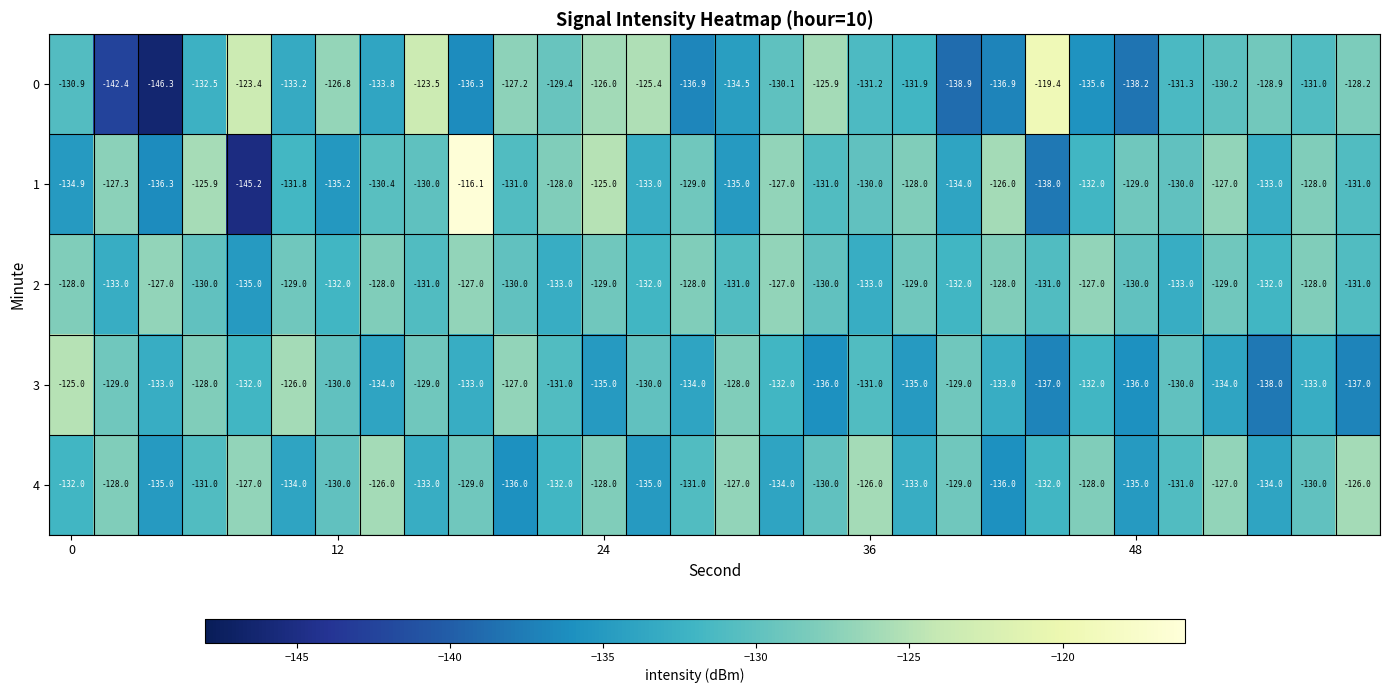

What is the lowest value of the 2 series?

-135.0